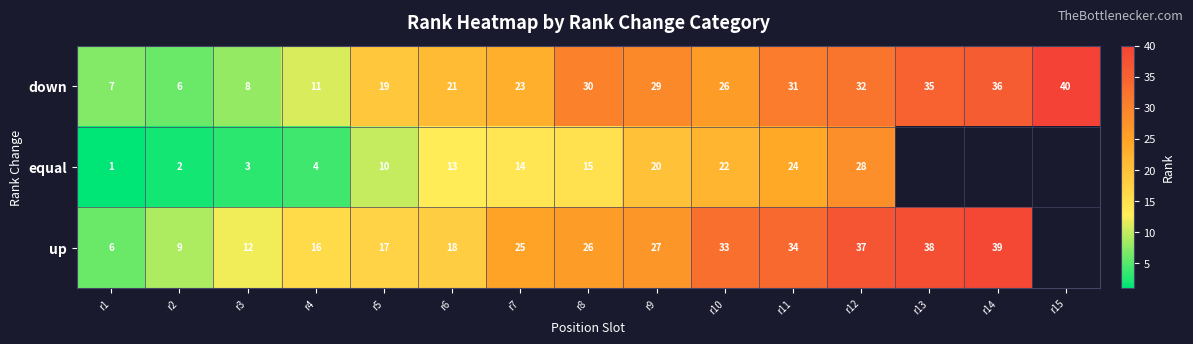

At which label does down first exceed 26?

r8